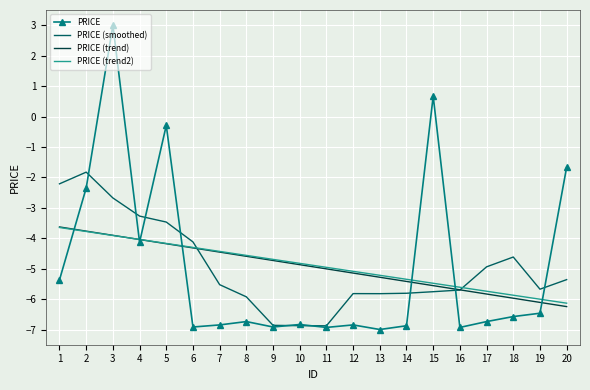

At which category is the sum across all series the highest?

3